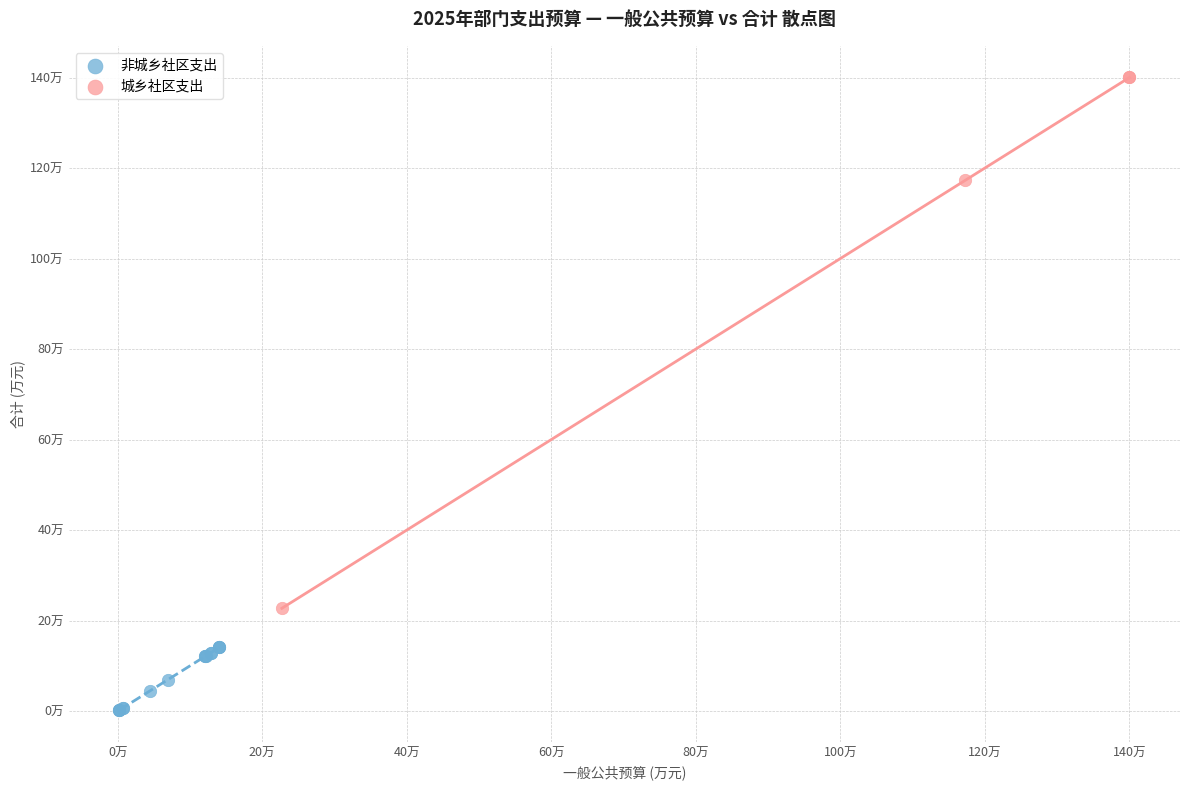

What are all the series names shown in the legend?

非城乡社区支出, 城乡社区支出